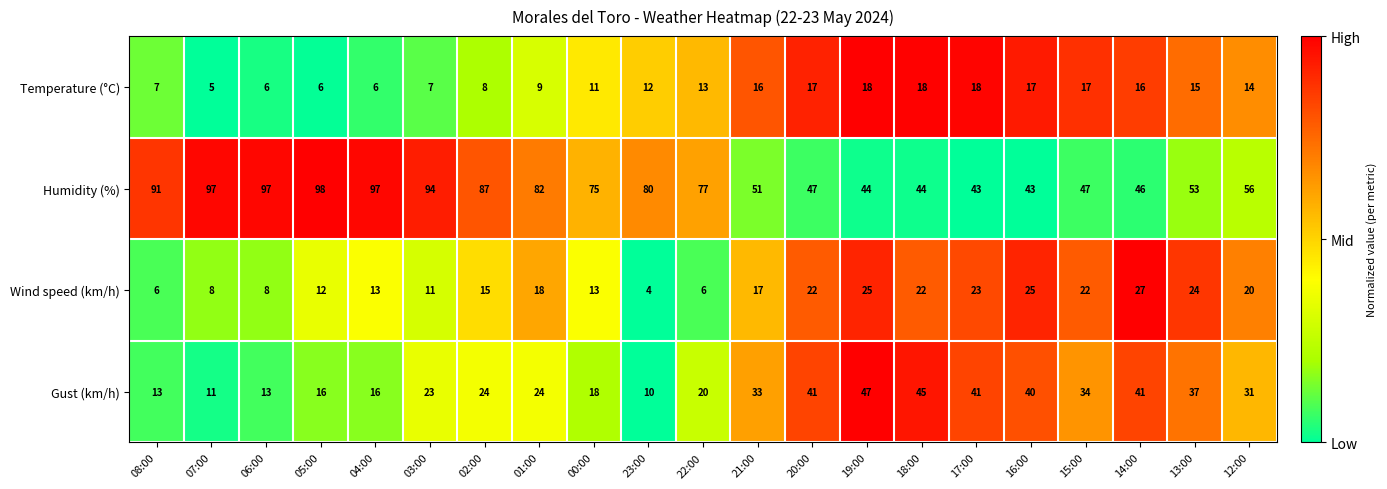

Which series has the largest range (max minus min)?

Humidity (%)